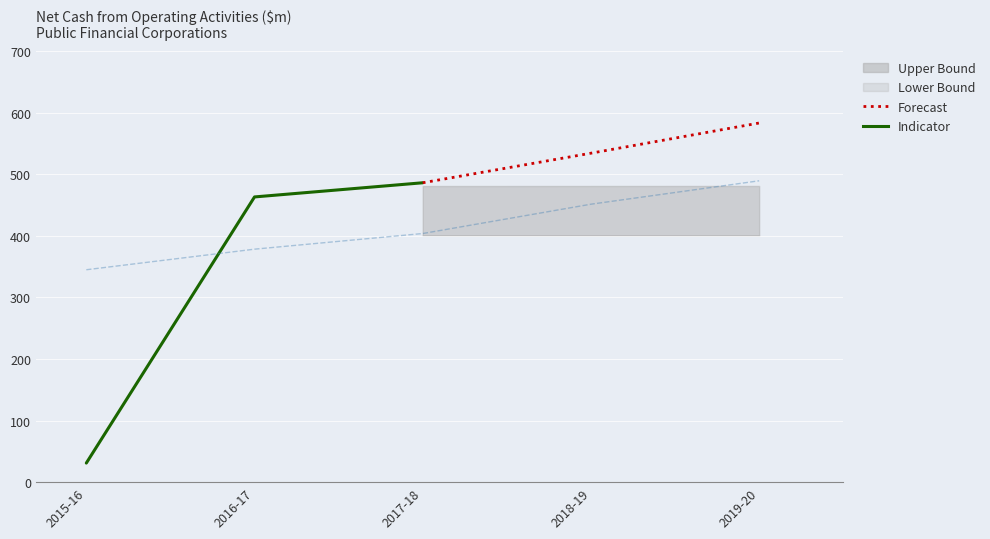

How many values in the Indicator series exceed 463?

1